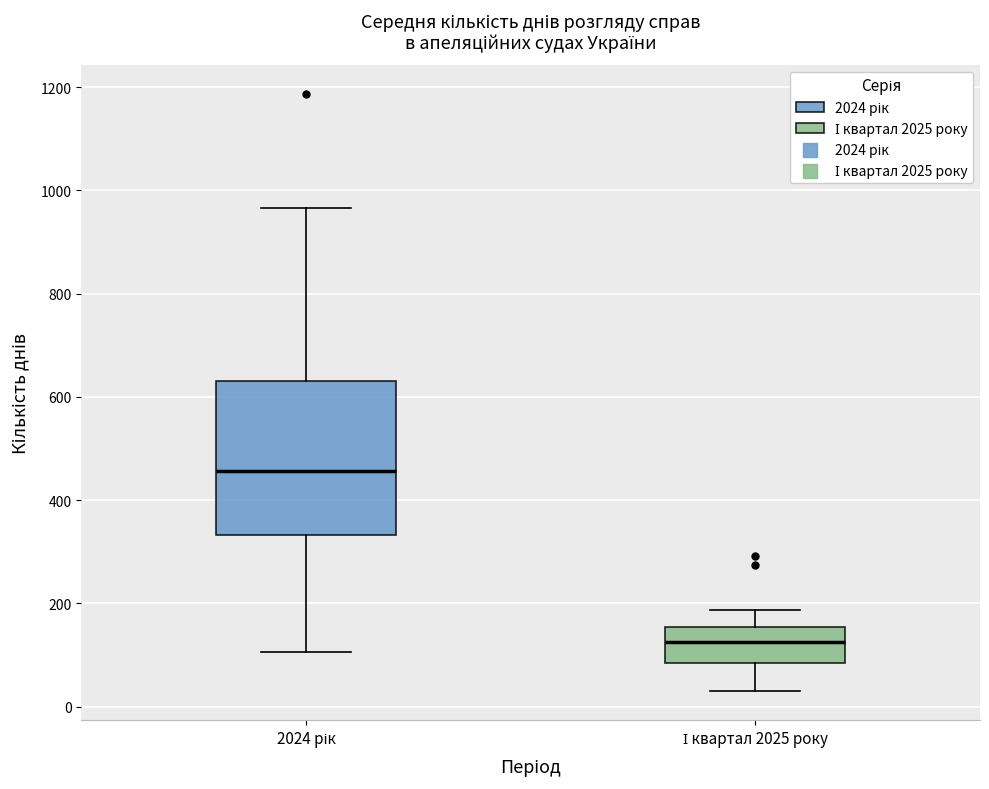

Which box is the tallest, from its lower edge to its upper edge?

2024 рік